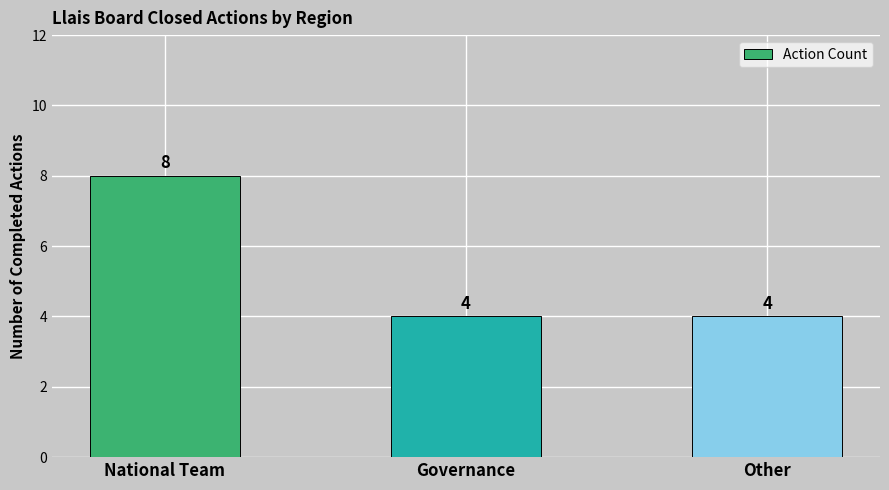

Count the values in the range 4 to 8.

3